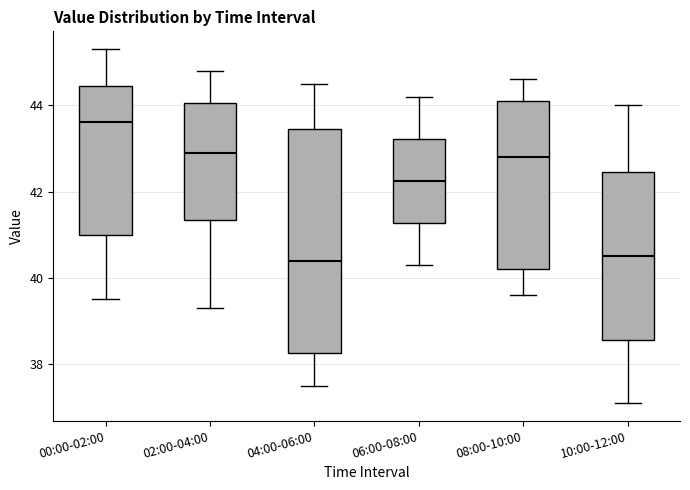

Where is the lower edge of the box for 06:00-08:00 on the y-axis? The values are not printed on the chart, so give them approximately, as read against the axis.

41.2